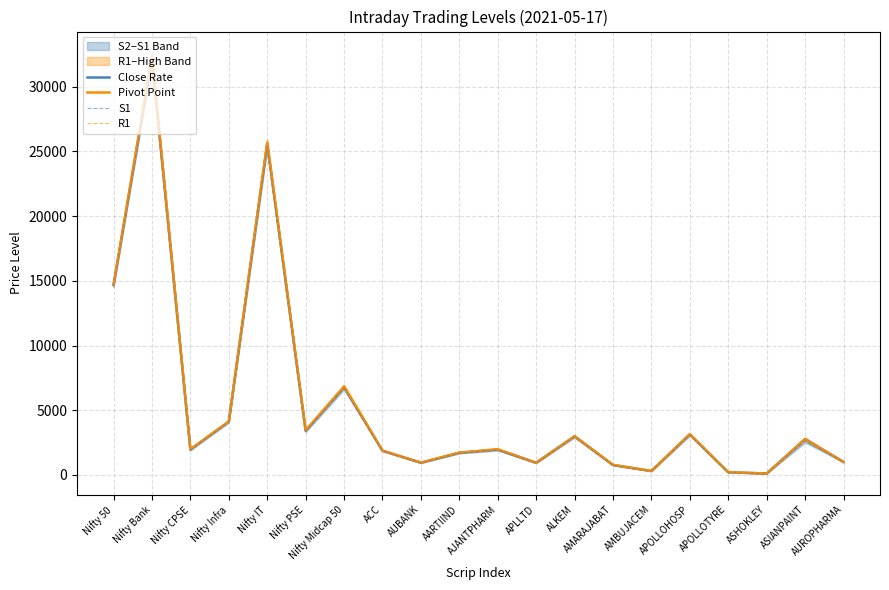

How many data points in R1 are above 2021?

10